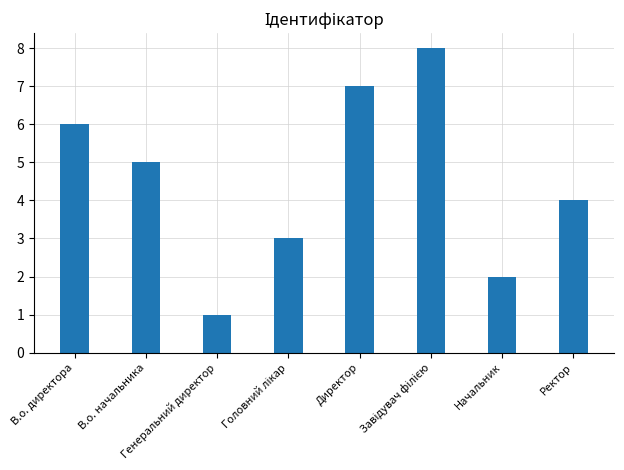

Between Генеральний директор and Ректор, which is larger?

Ректор